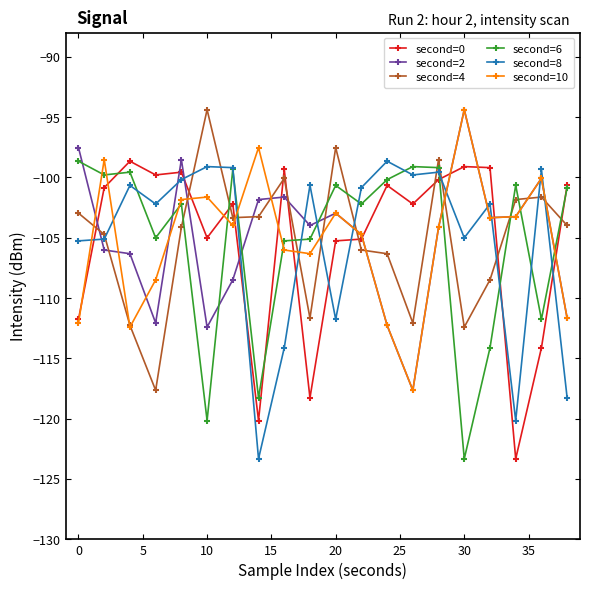

What is the maximum value for second=10?

-94.4